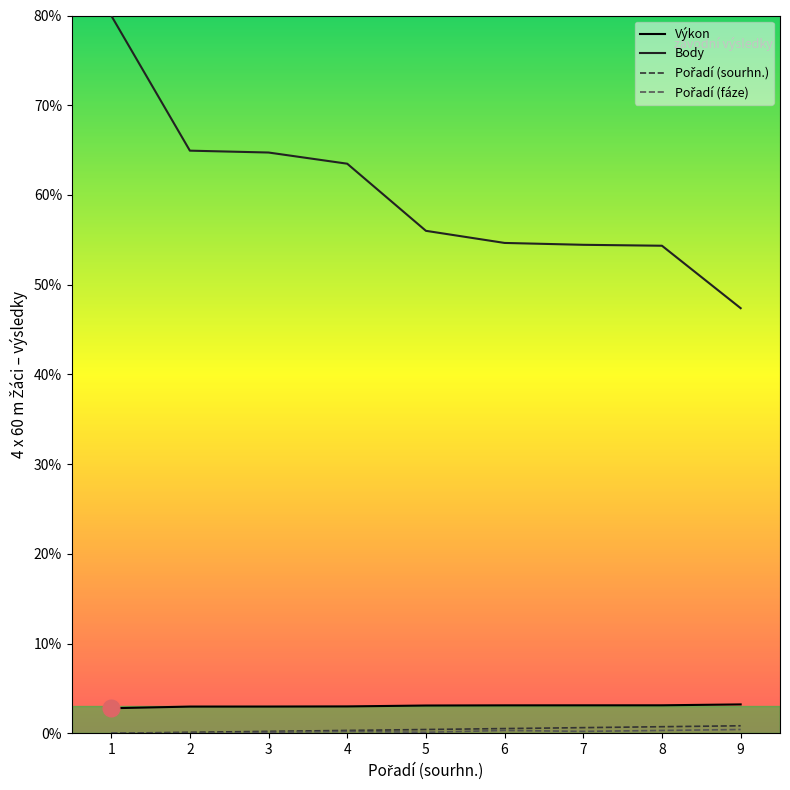

What is the total value across all series at 2?

680.1